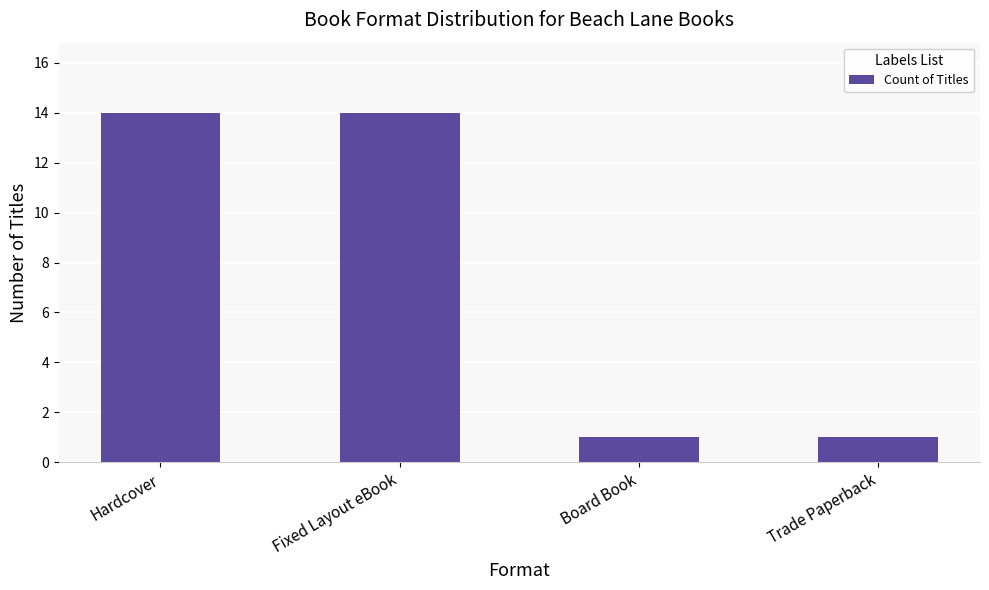

What is the maximum value shown in the chart?

14